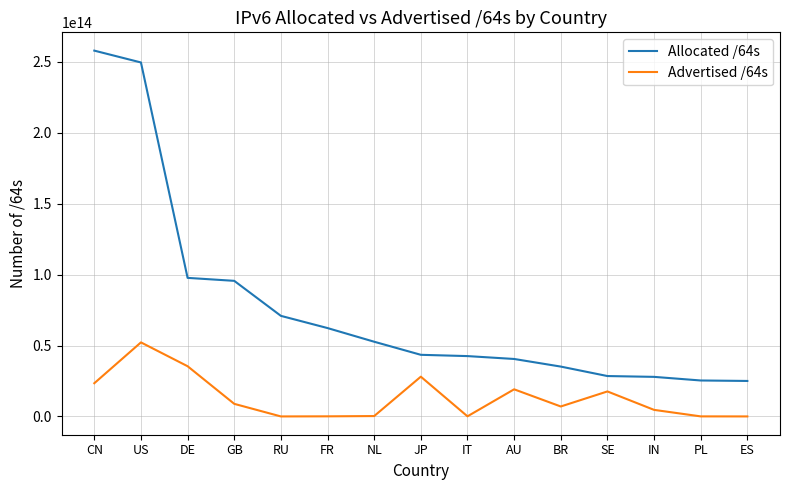

At which category is the sum across all series the highest?

US